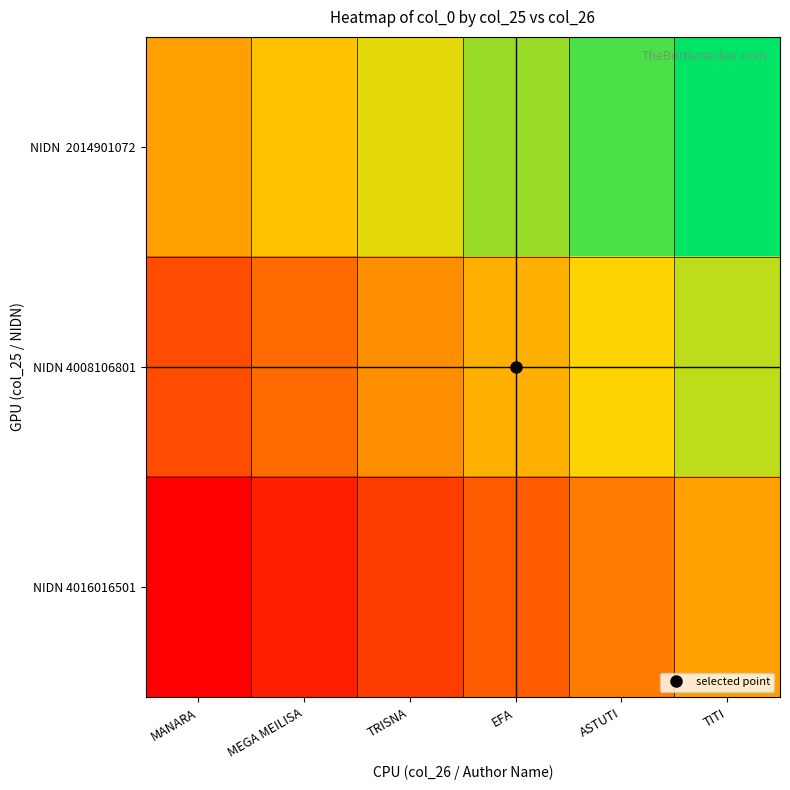

What is the smallest value displayed?

-1.0